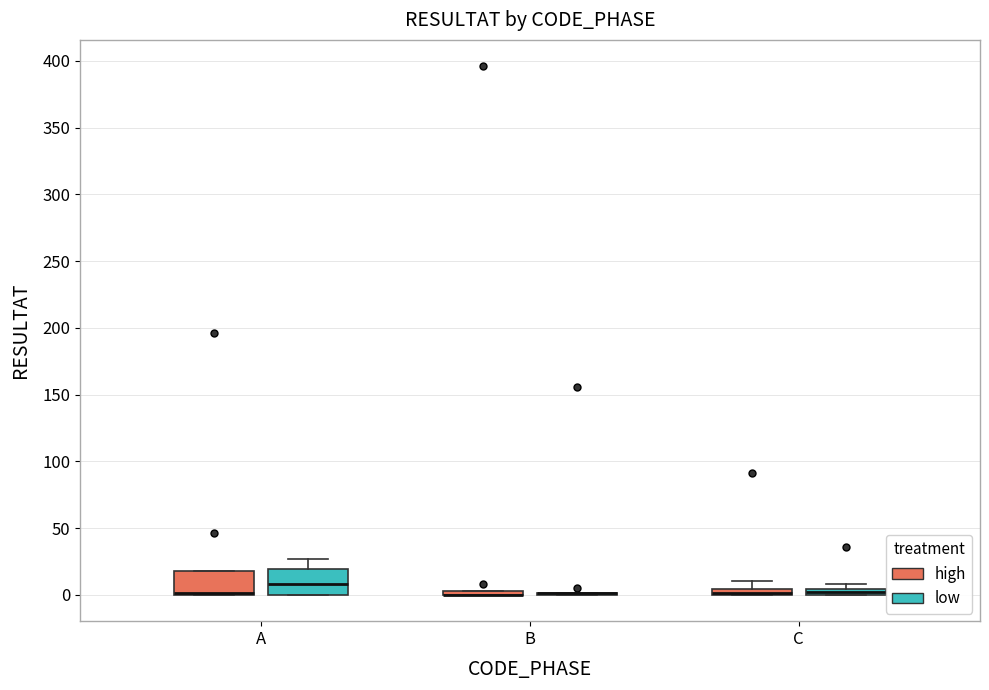

Where is the lower edge of the box for C (high) on the y-axis? The values are not printed on the chart, so give them approximately, as read against the axis.

0